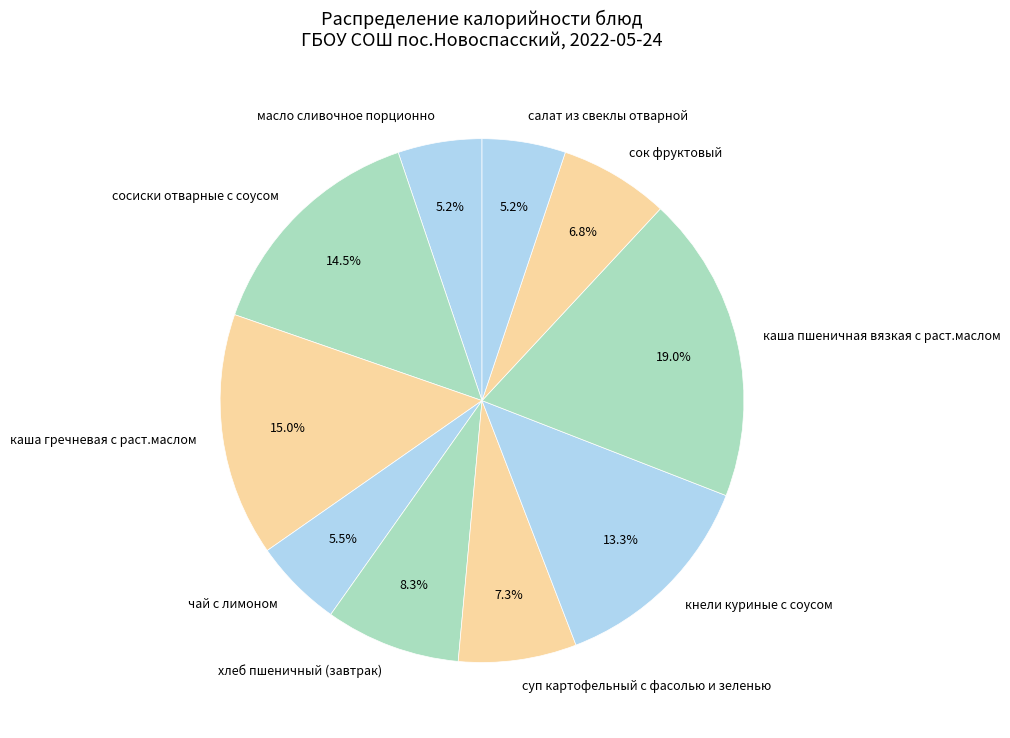

Which category has the biggest portion of the pie?

каша пшеничная вязкая с раст.маслом